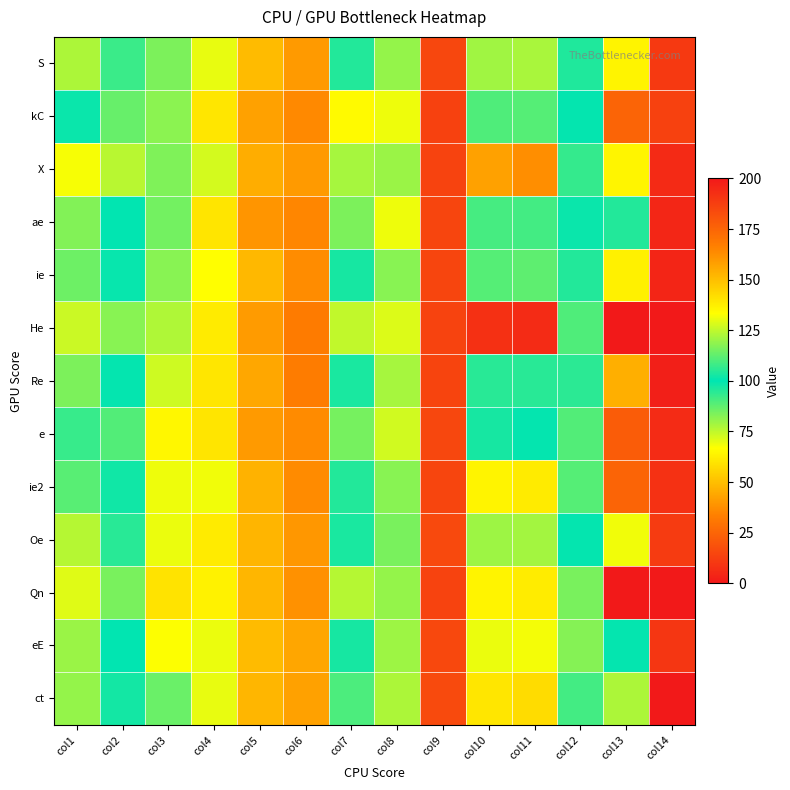

Count the number of categories in the chart.

14